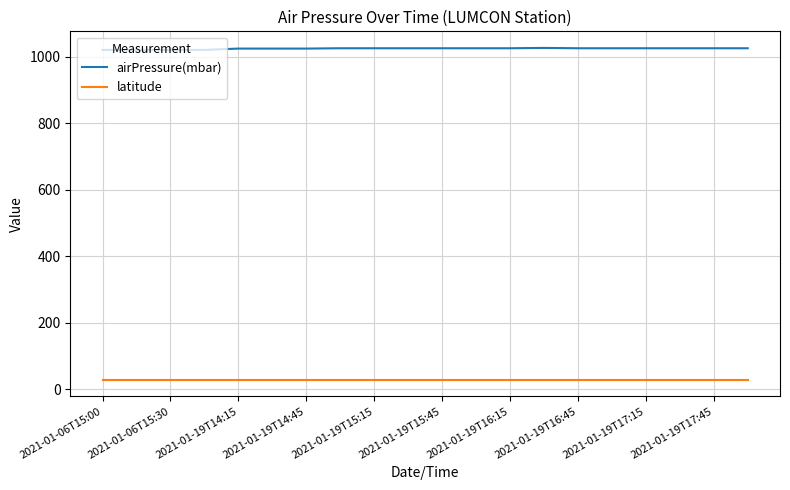

At how many categories does at least one series exceed 416?

20